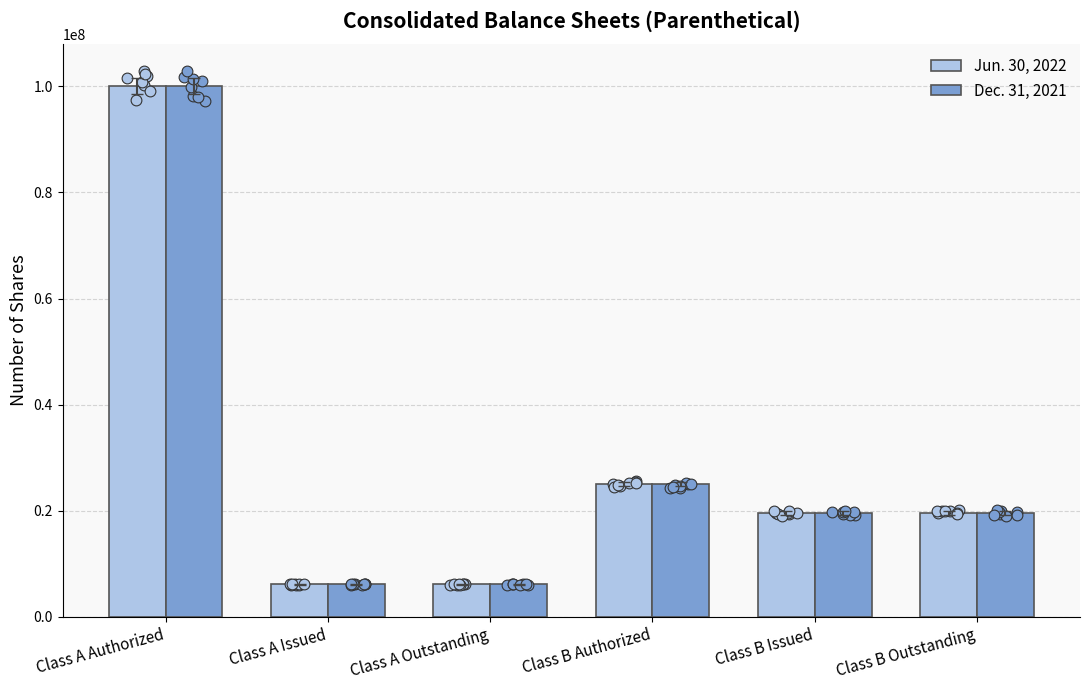

What is the total value across all series at Class A Outstanding?

12339770